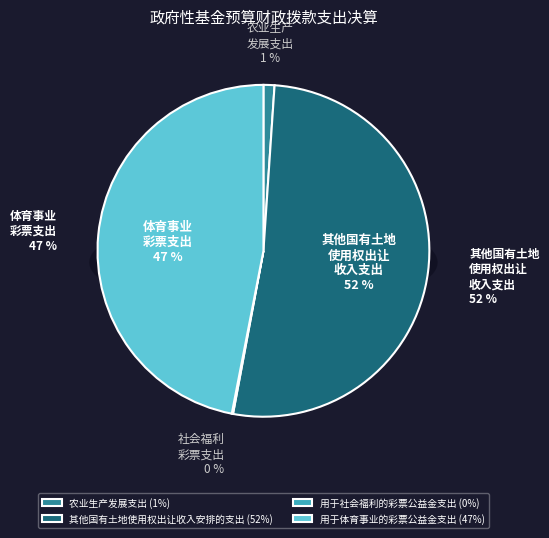

Which slice represents more than half of the pie?

其他国有土地使用权出让收入安排的支出